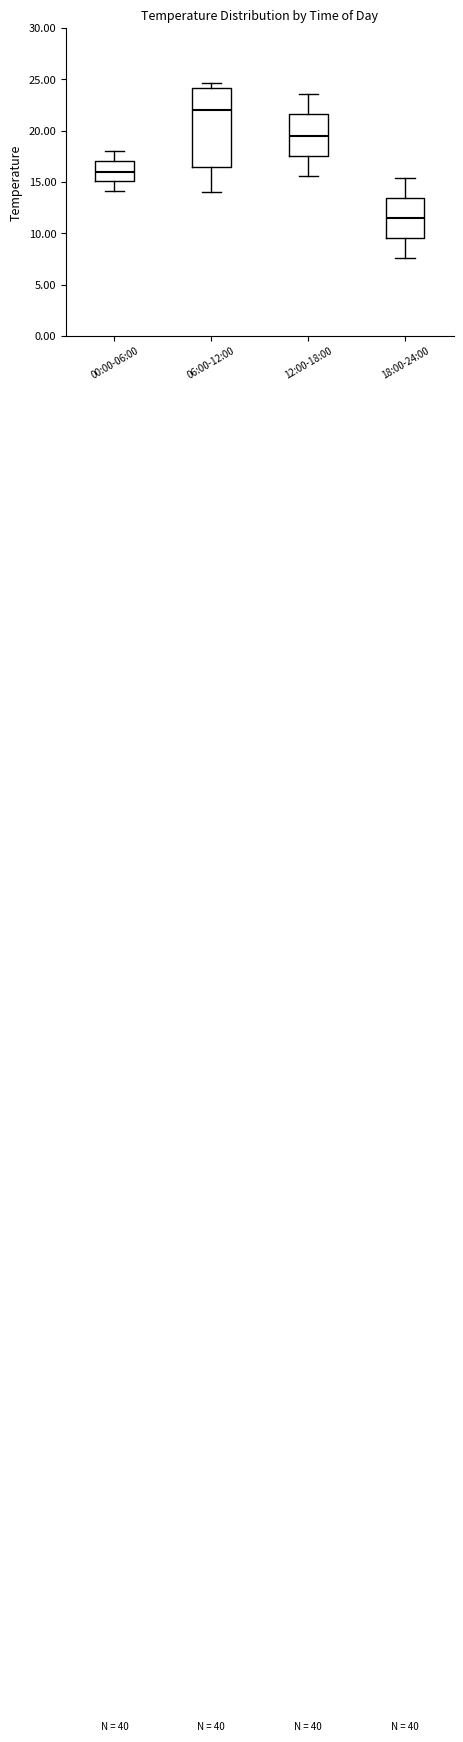

Reading left to right, transcribe this box plot: for each box, give where its median line is, the range the box spans, and where its two whiskers end, as read against the y-axis. The values are not printed on the chart, so give them approximately, as read against the axis.

00:00-06:00: median 16.0, box 15.0 to 17.0, whiskers 14.0 to 18.0
06:00-12:00: median 22.0, box 16.5 to 24.0, whiskers 14.0 to 24.5
12:00-18:00: median 19.5, box 17.5 to 21.5, whiskers 15.5 to 23.5
18:00-24:00: median 11.5, box 9.5 to 13.5, whiskers 7.5 to 15.5